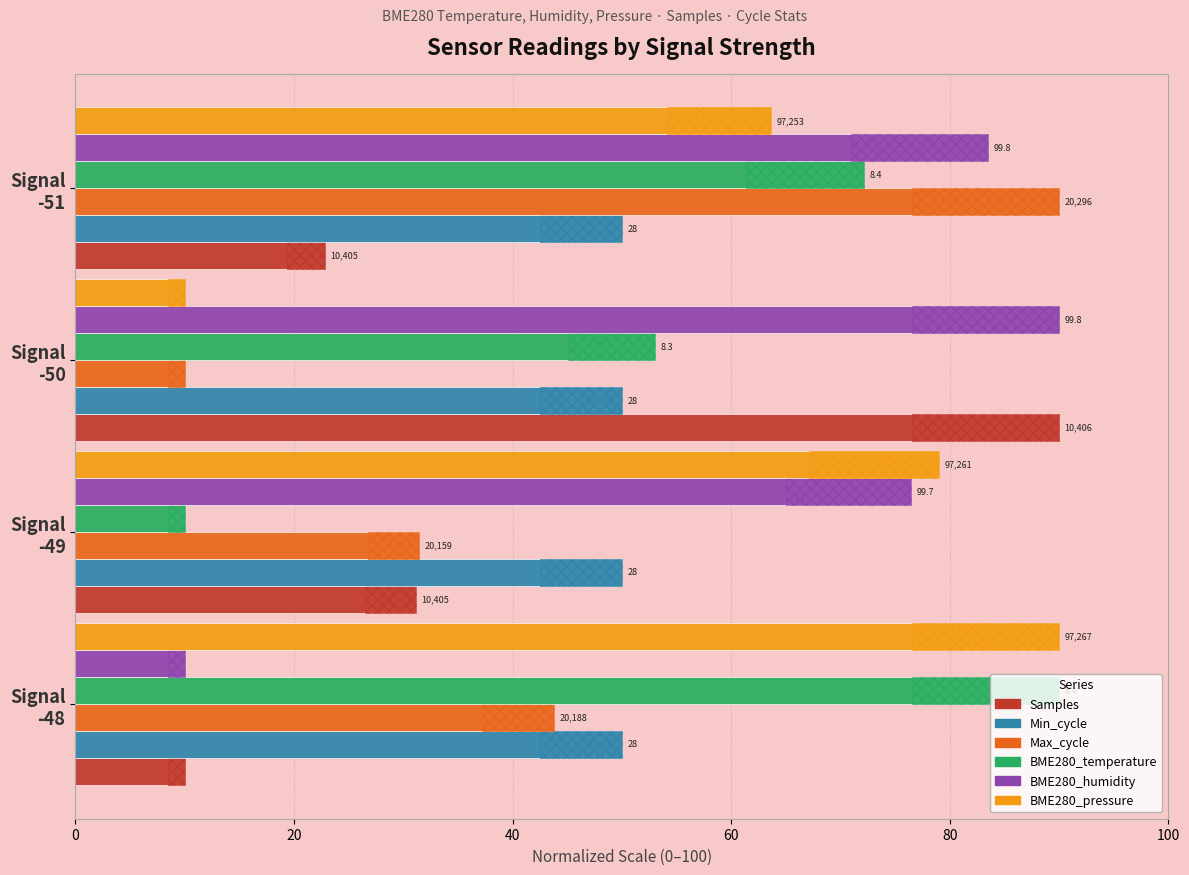

What is the difference between the maximum and minimum values in the BME280_temperature series?

80.0